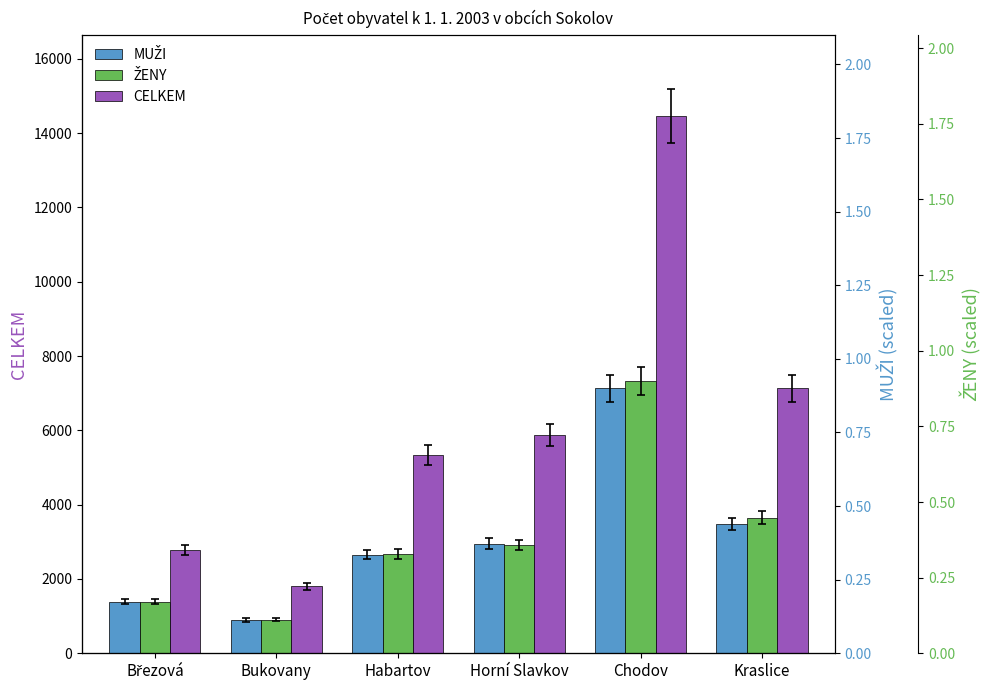

What is the label of the 4th bar from the left?

Horní Slavkov